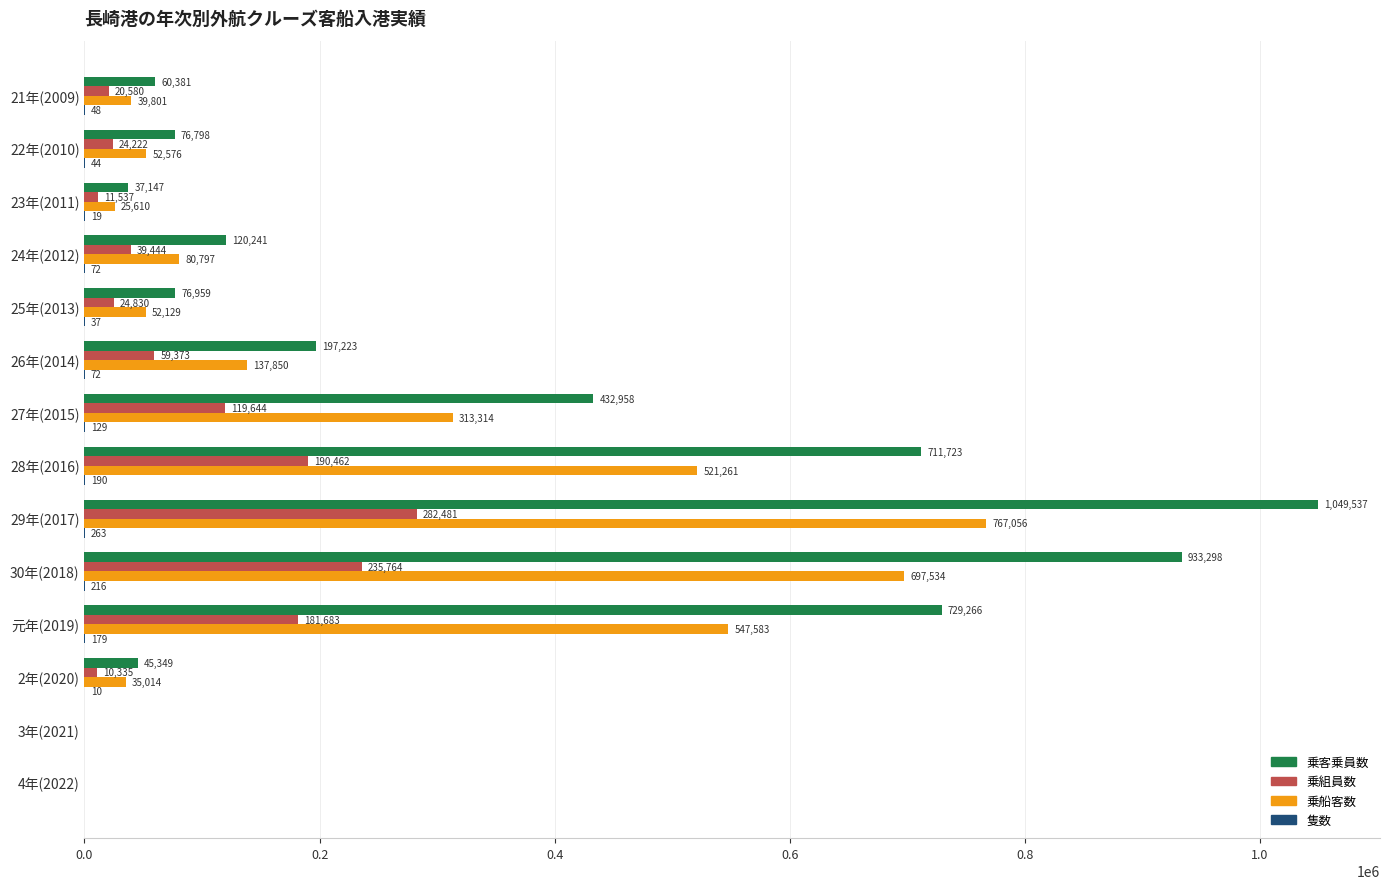

What value does the 乗組員数 series have at 30年(2018), to the nearest 10?

235760